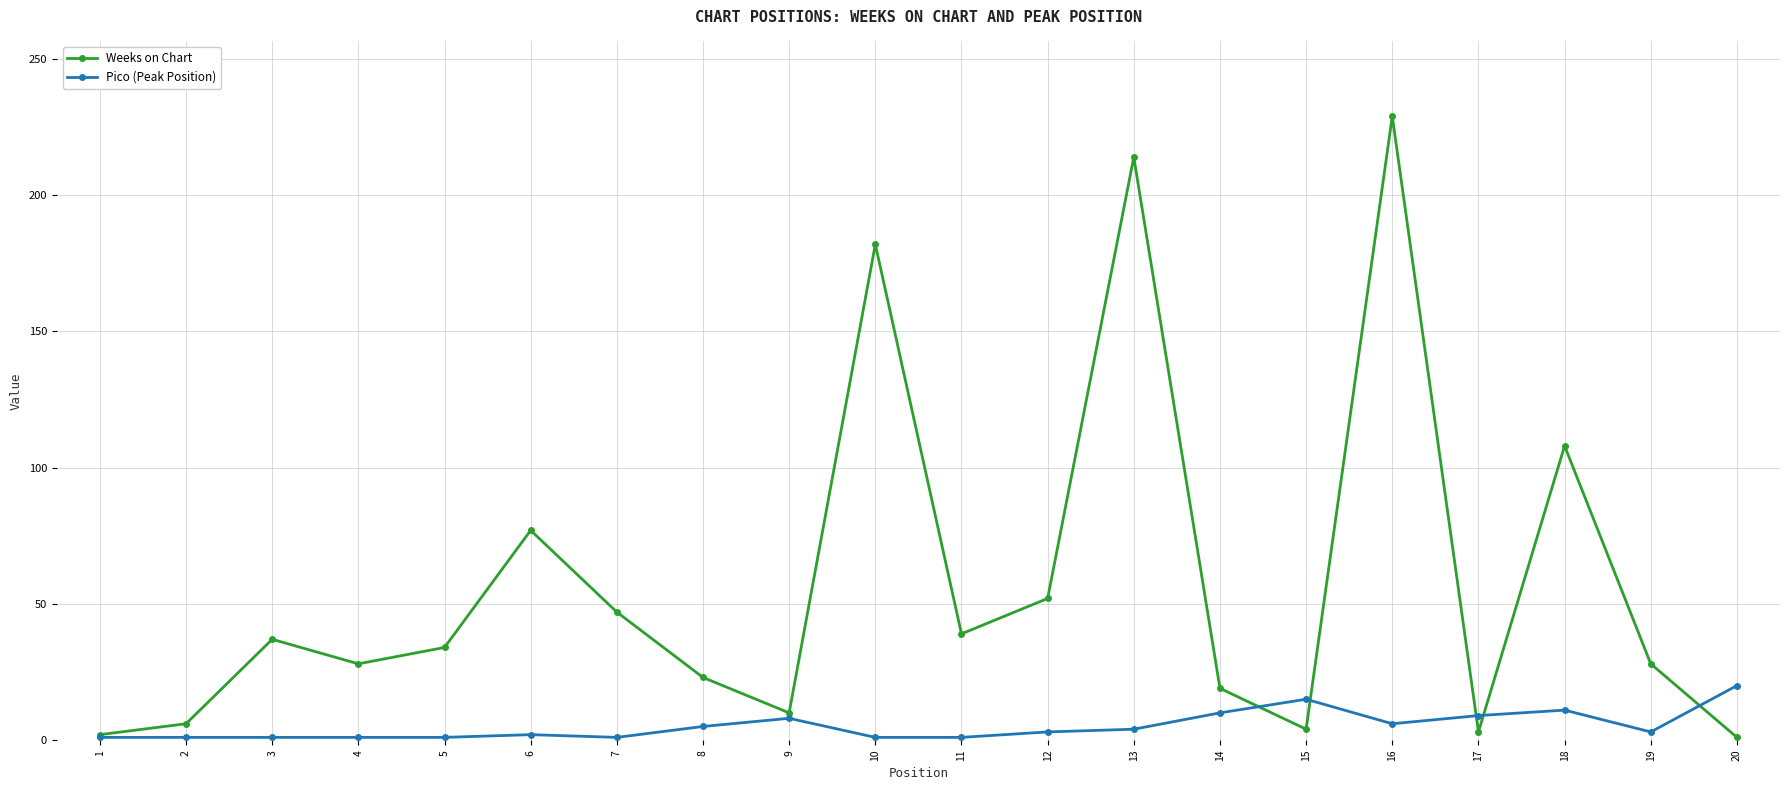

What is the maximum value shown in the chart?

229